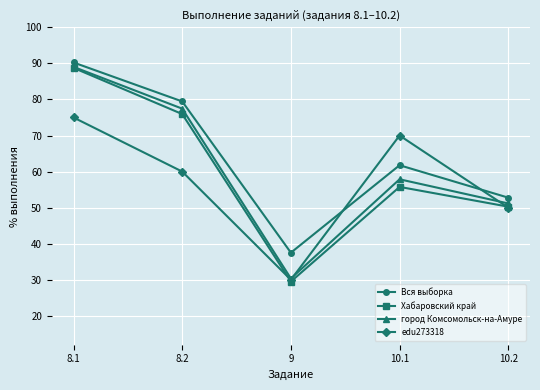

Rank the categories by Хабаровский край value from highest to lowest.

8.1, 8.2, 10.1, 10.2, 9